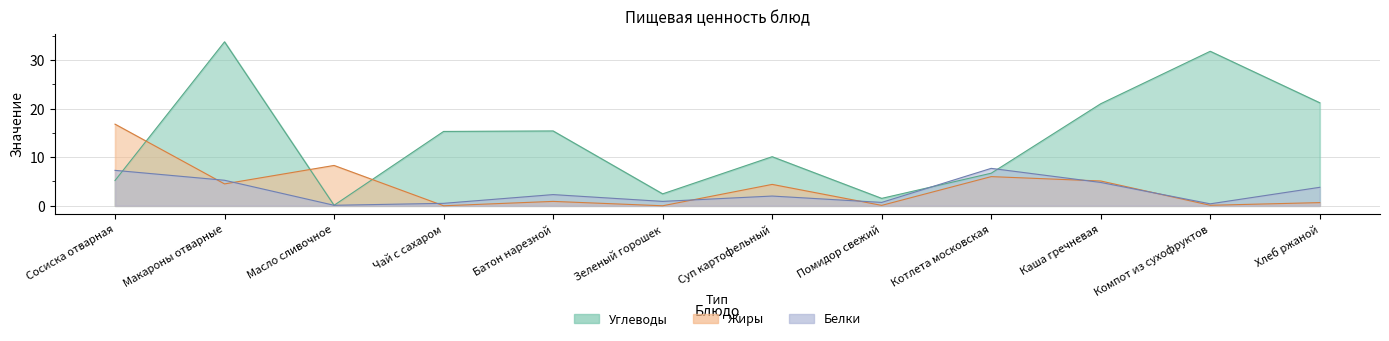

Count the number of categories in the chart.

12